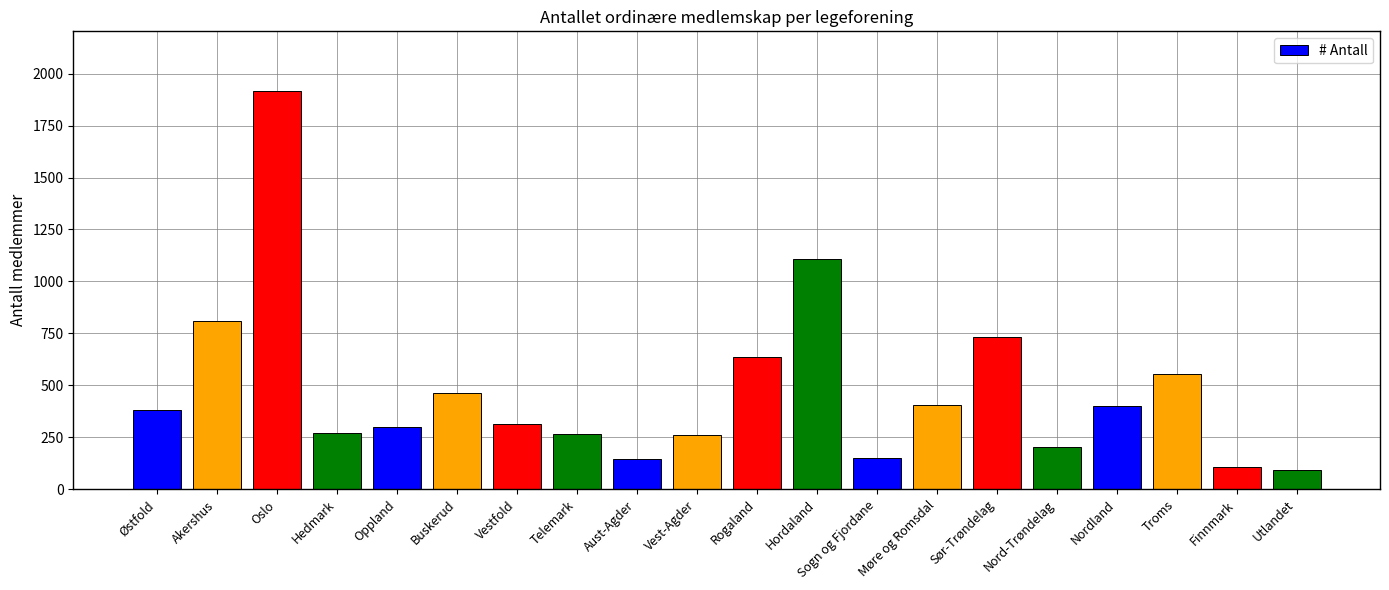

Which category has the highest value across all series?

Oslo